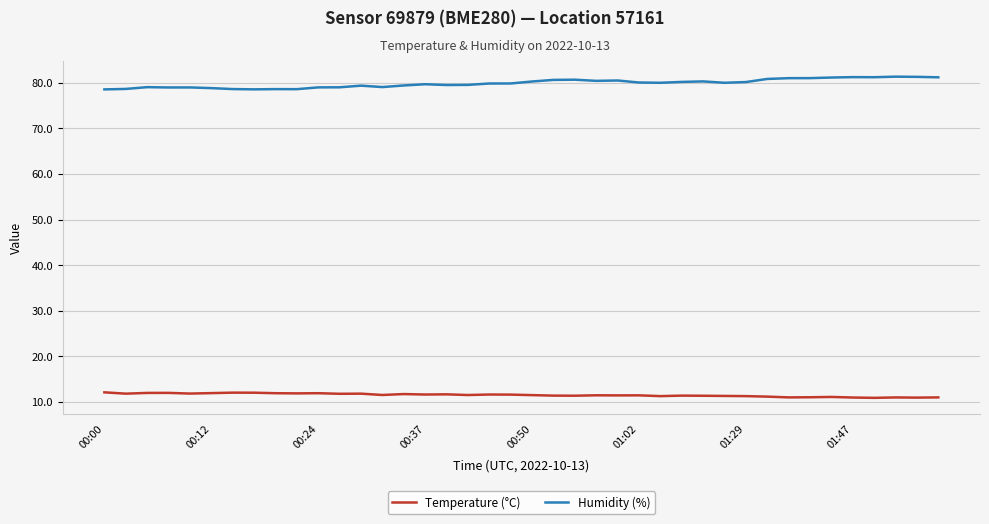

Which series has the largest total across all categories?

Humidity (%)